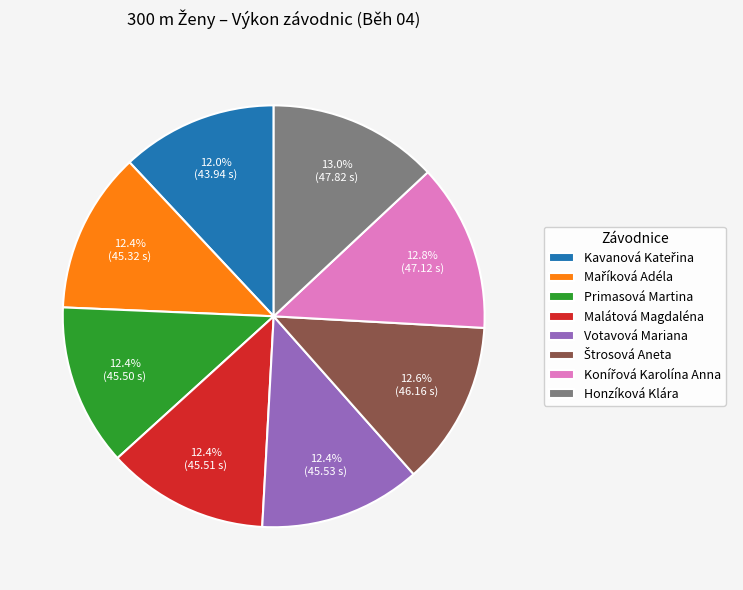

Approximately how many times larger is the value at Primasová Martina compared to Malátová Magdaléna?

1.0